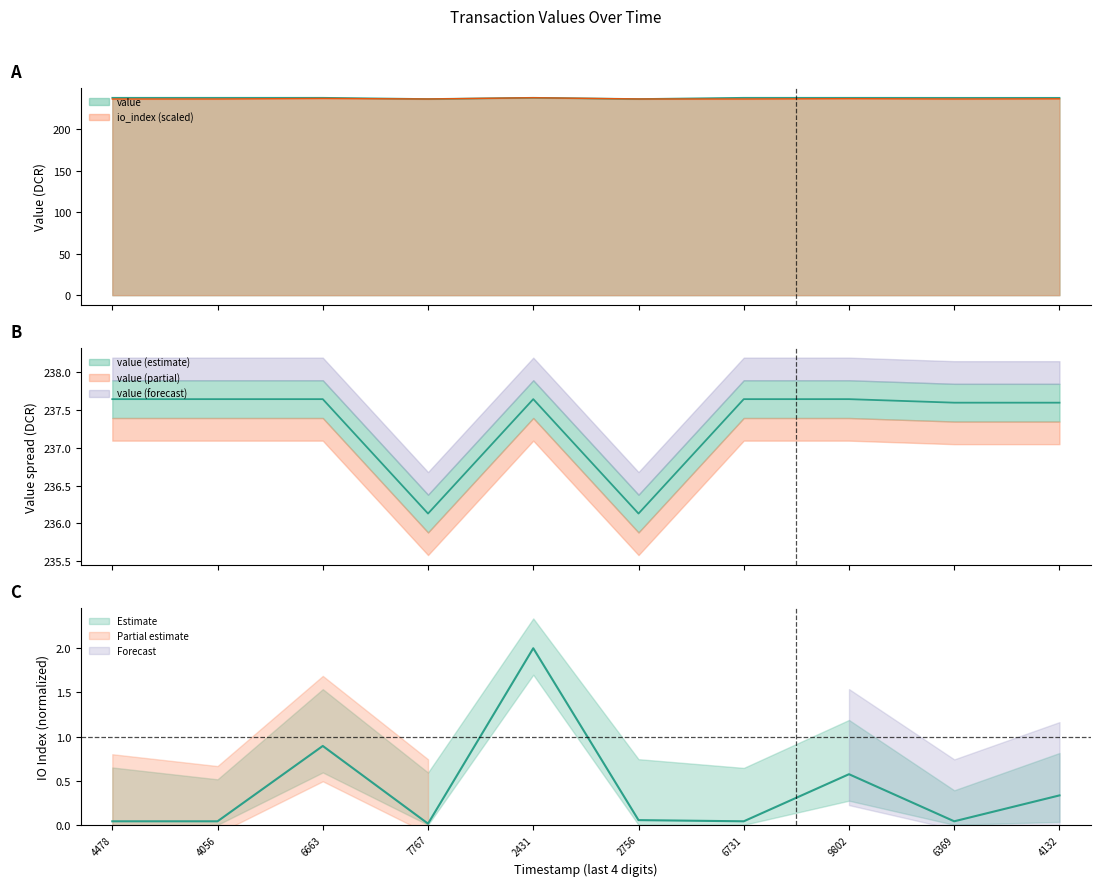

What is the average value of the io_index series?

0.4